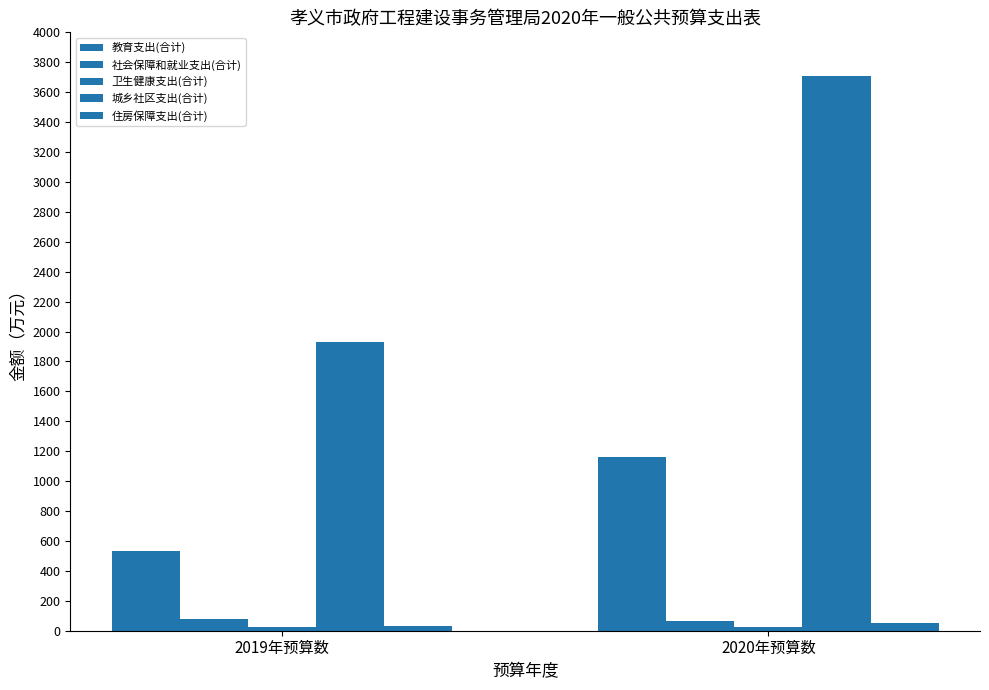

Reading left to right, what are all the values shown in this chart?

教育支出(合计): 534.0	1159.7
社会保障和就业支出(合计): 81.6	65.6
卫生健康支出(合计): 24.5	26.7
城乡社区支出(合计): 1928.1	3709.6
住房保障支出(合计): 32.6	49.2